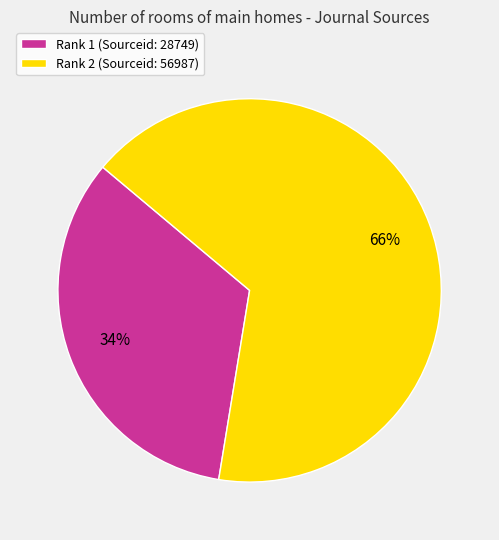

To the nearest percent, what percentage of the pie is Rank 1 (Sourceid: 28749)?

34%